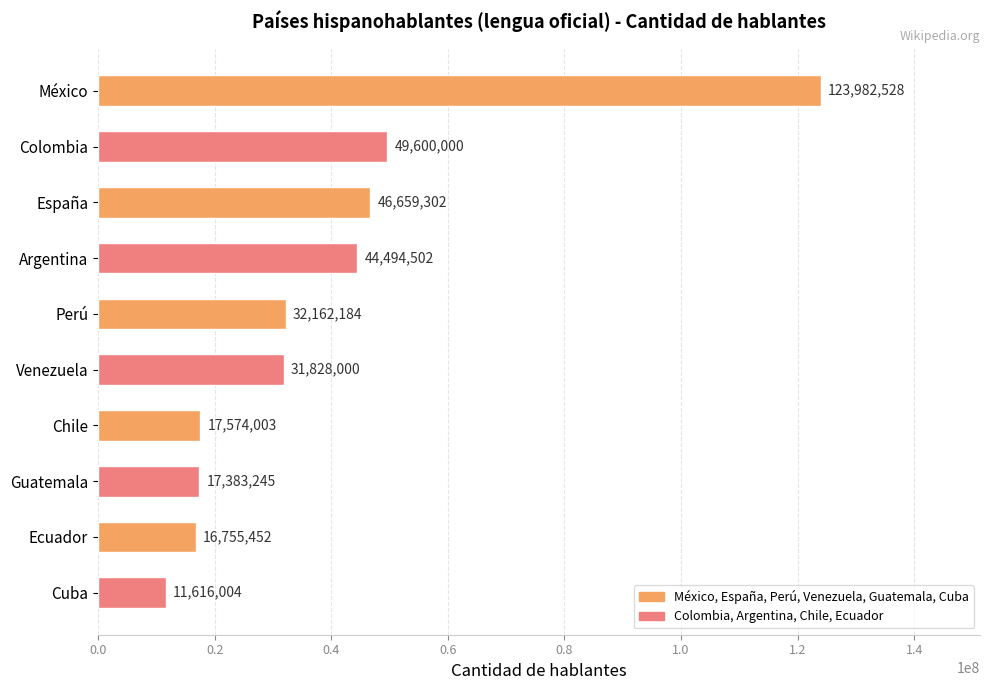

Is it true that the value at España is 46659302?

True